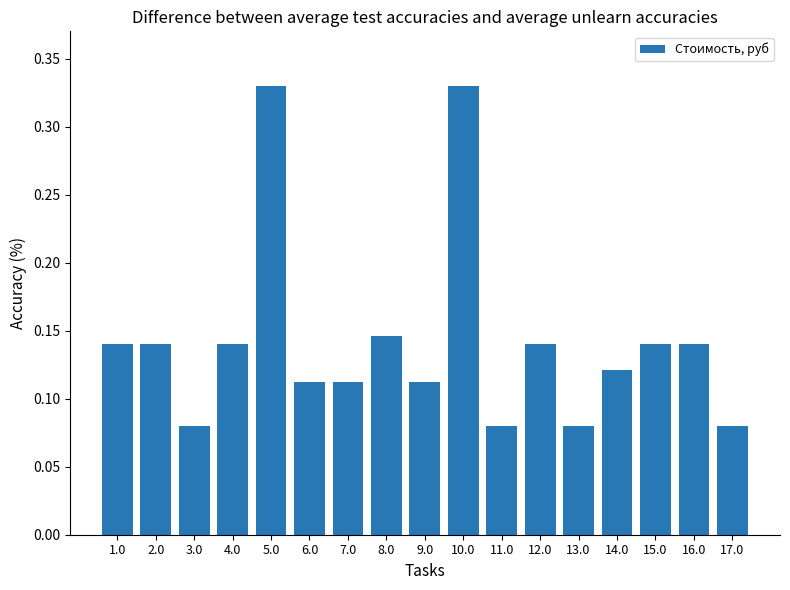

Between 12.0 and 10.0, which is larger?

10.0